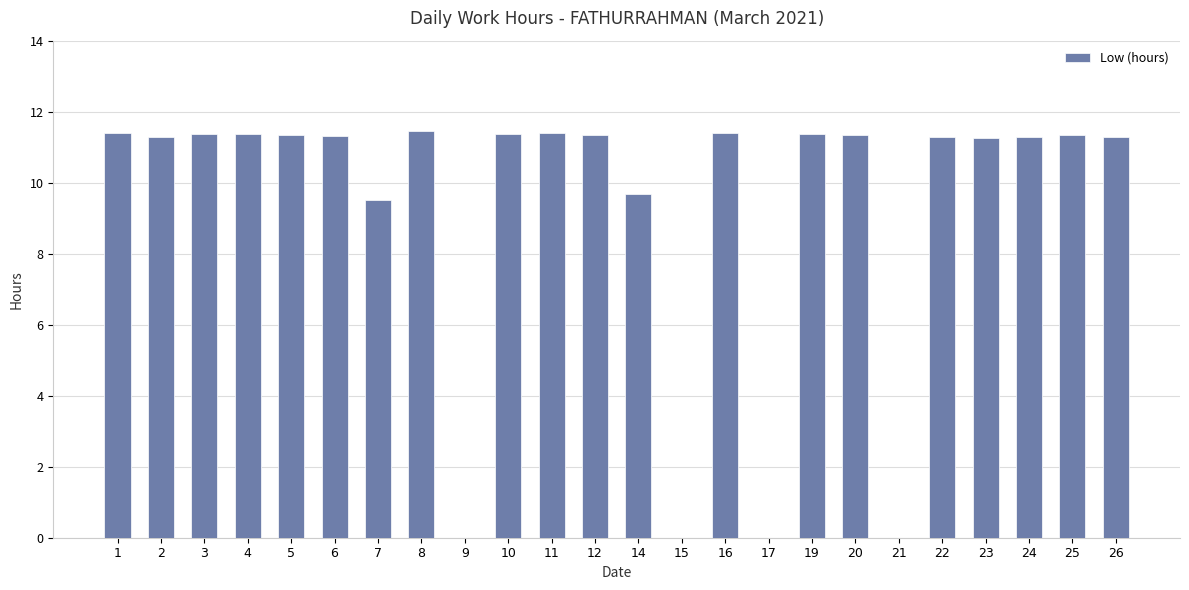

Count the number of data series in this chart.

1